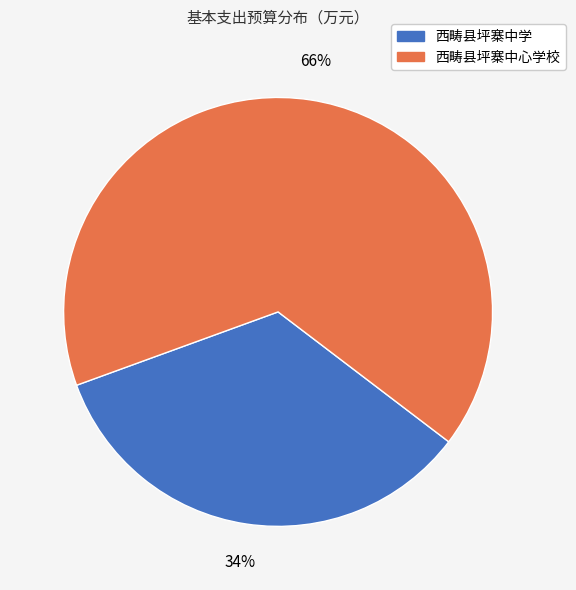

Count the number of slices in the pie.

2